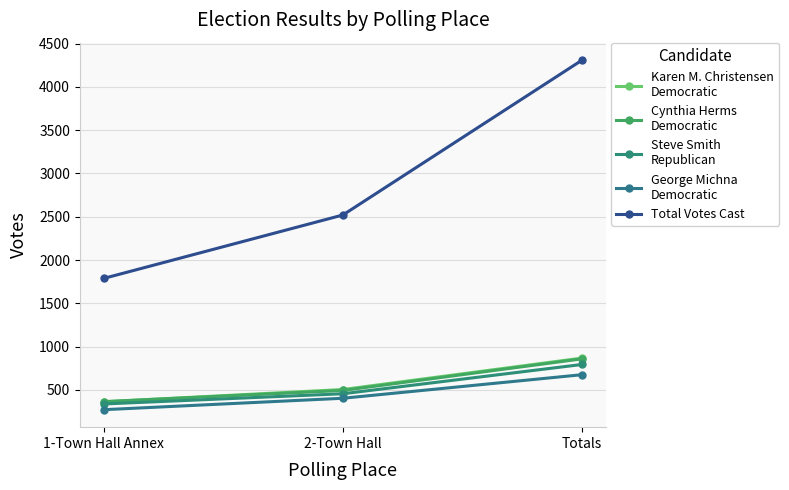

How many lines are shown in the chart?

5